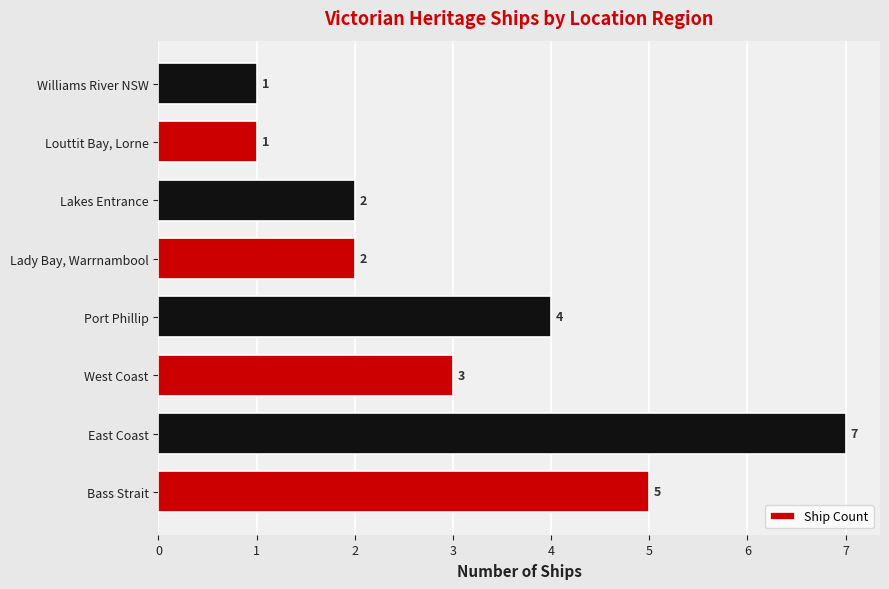

What is the difference between the maximum and minimum values?

6